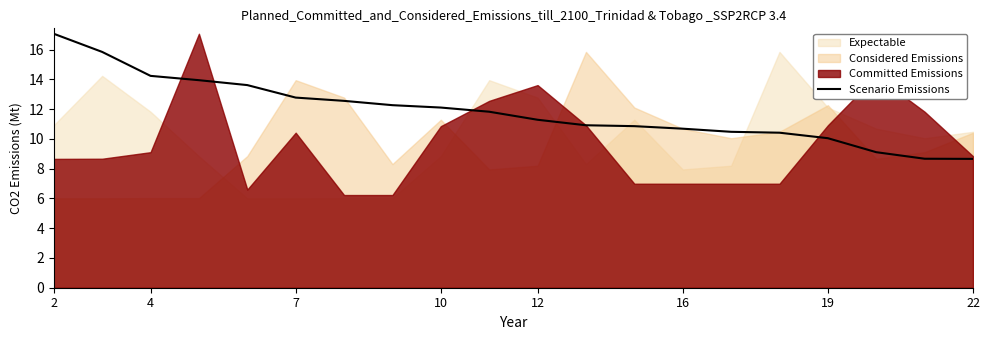

True or false: the data has more than 2 interior local peaks.

False